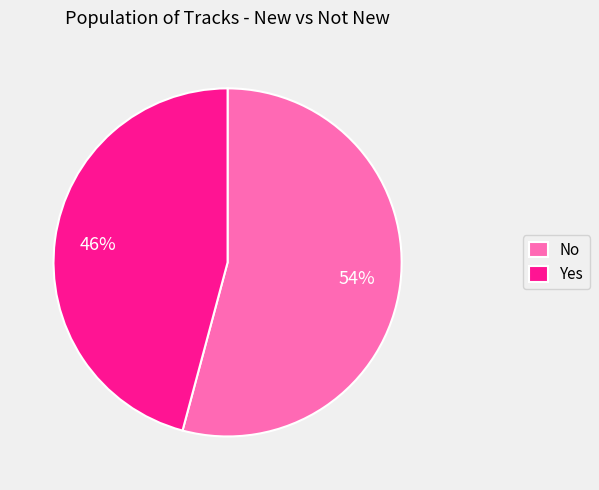

What is the ratio of the value at No to the value at Yes?

1.2